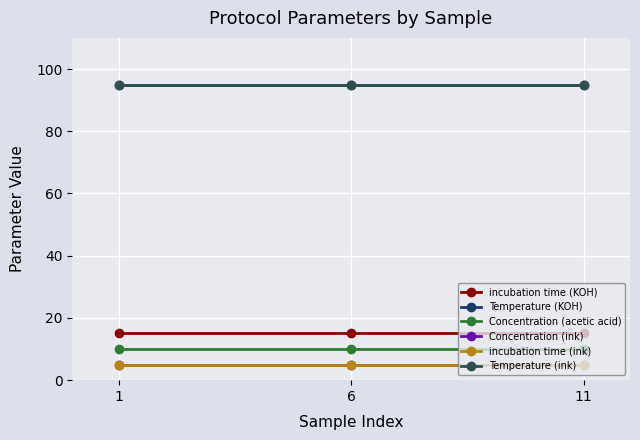

What is the sum of all Temperature (KOH) values?

285